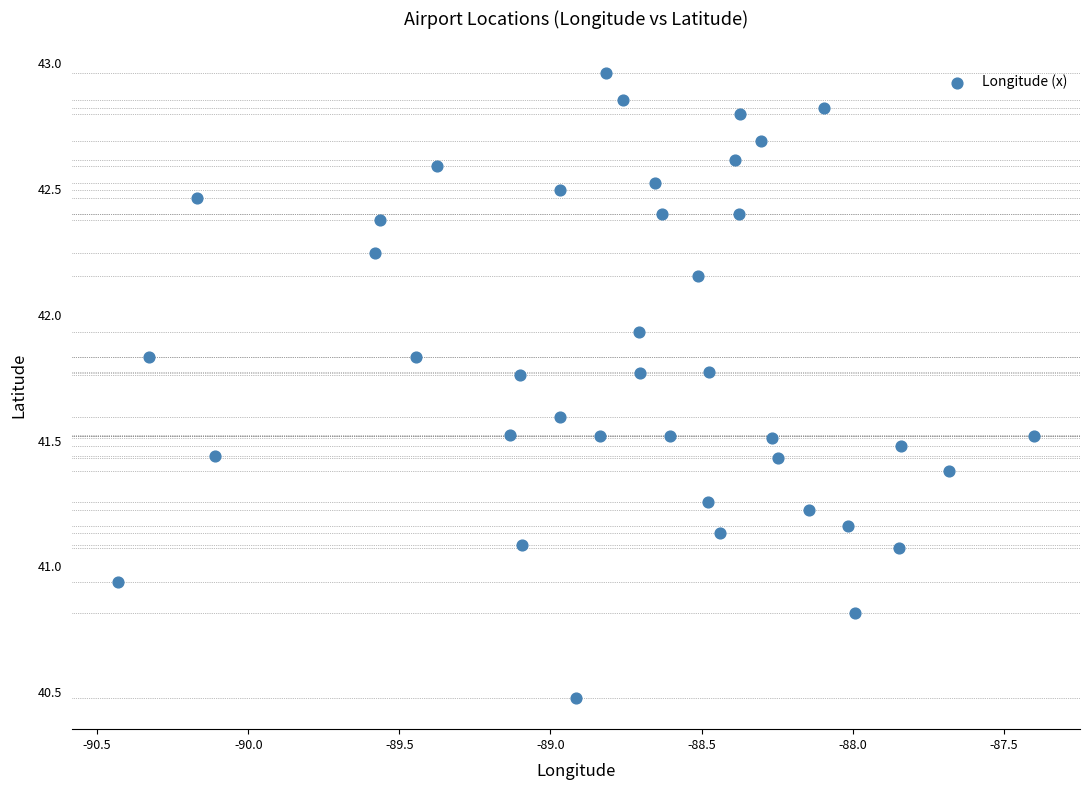

What is the range of Y values (max minus min)?

2.5